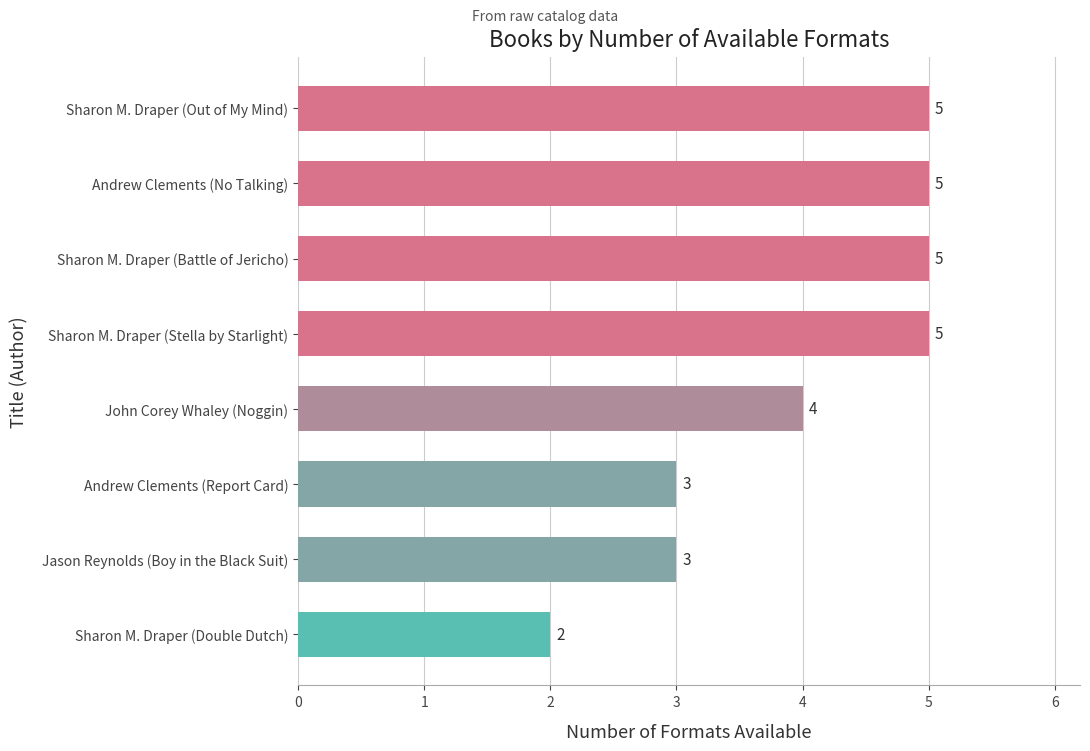

Count the number of data series in this chart.

1